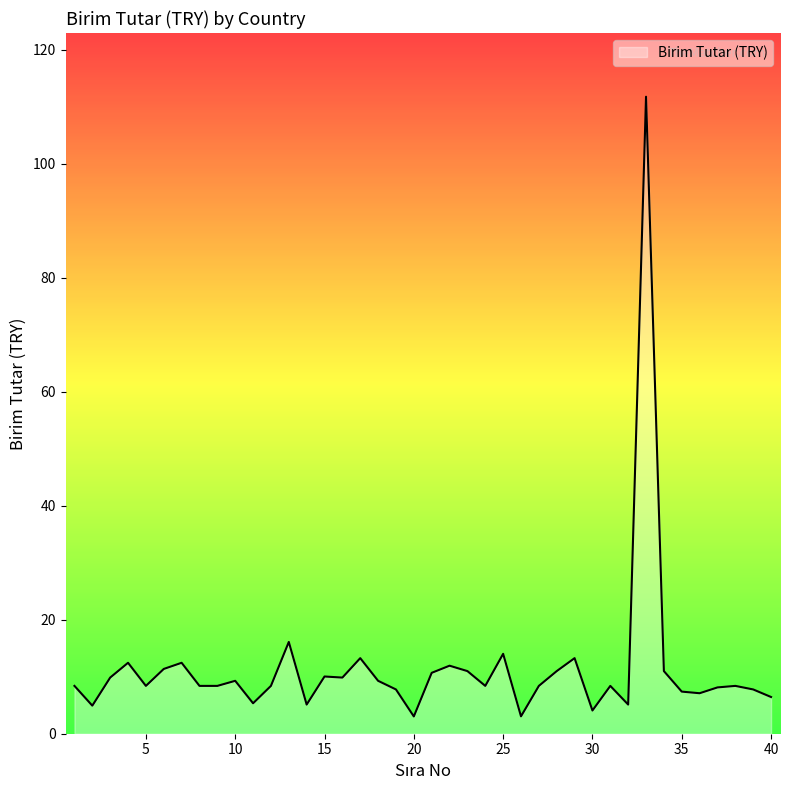

What is the difference between the maximum and minimum values?

108.7